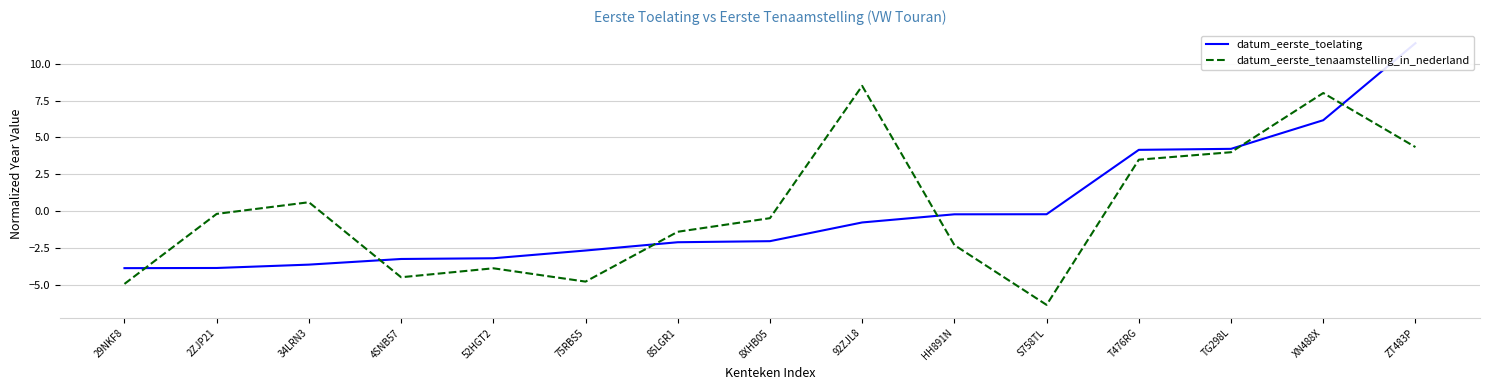

What is the value of the datum_eerste_toelating point at the 10th from the left?

-0.2